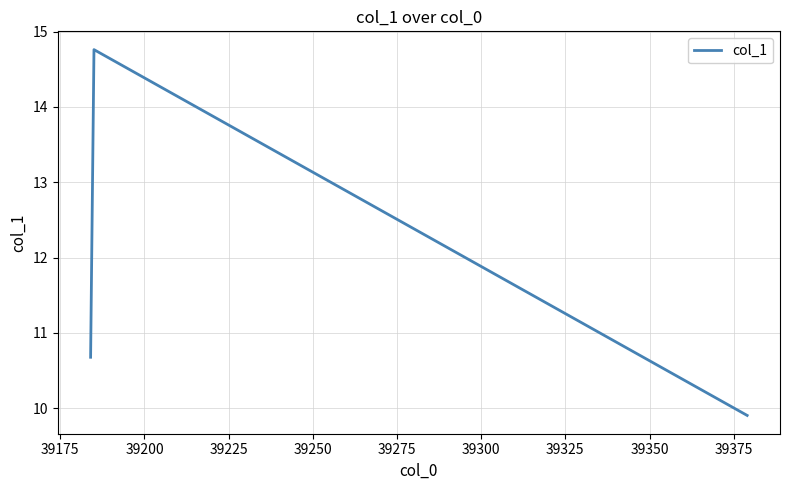

What is the sum of all values?

35.3